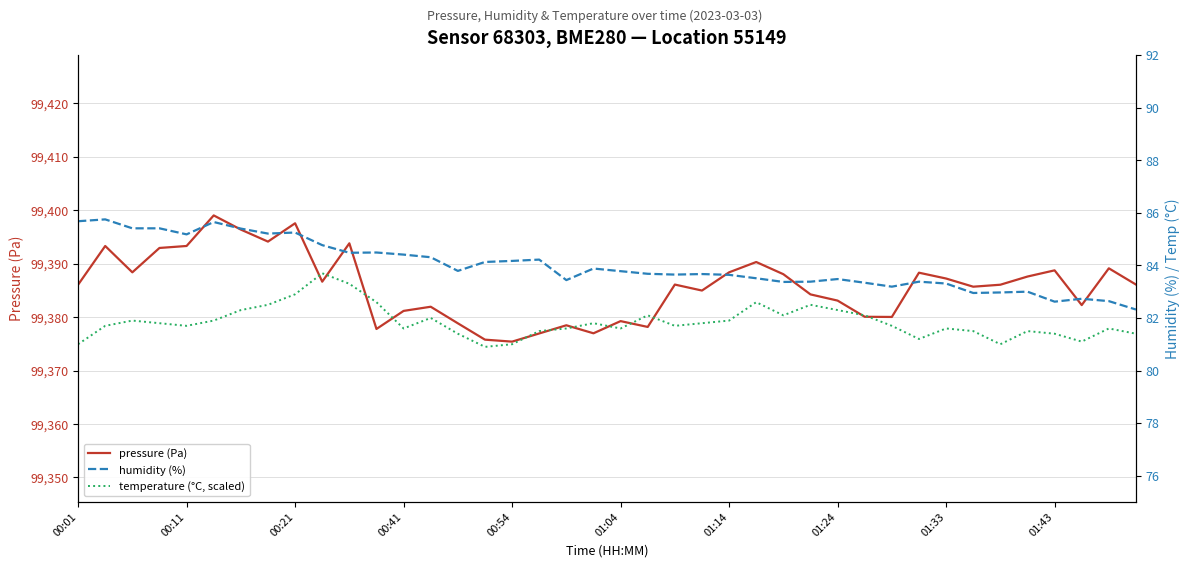

What is the total value across all series at 01:24?

99548.9